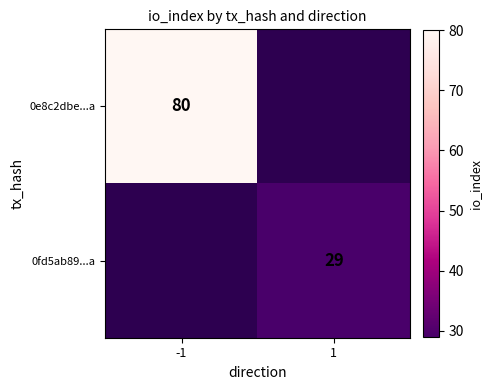

The 0e8c2dbe...a series shows 36 at -1. True or false?

False